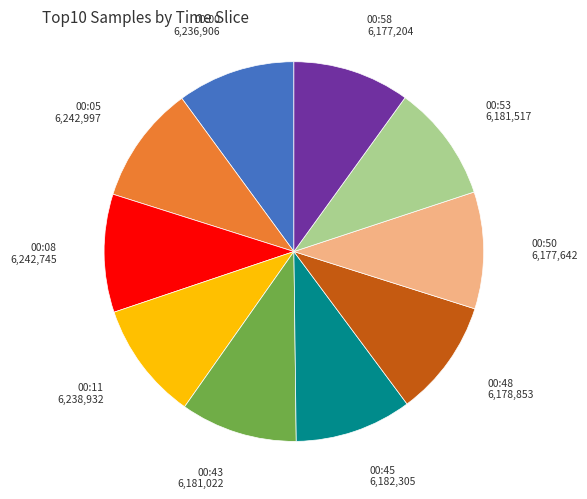

Is there any slice that represents more than half of the pie?

No